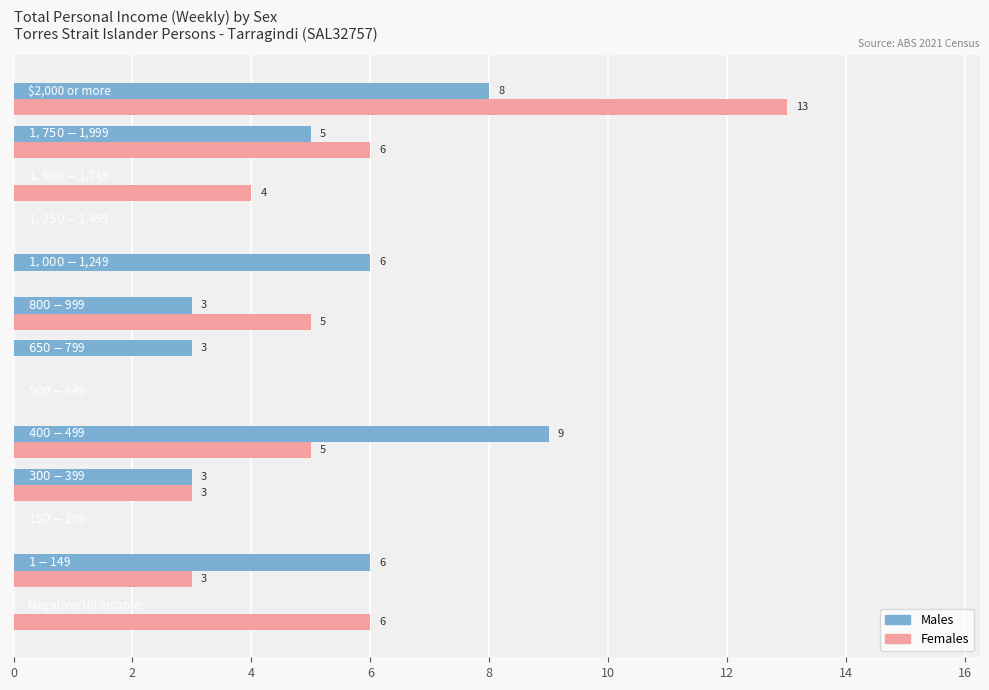

How many Males values are between 0 and 6?

11